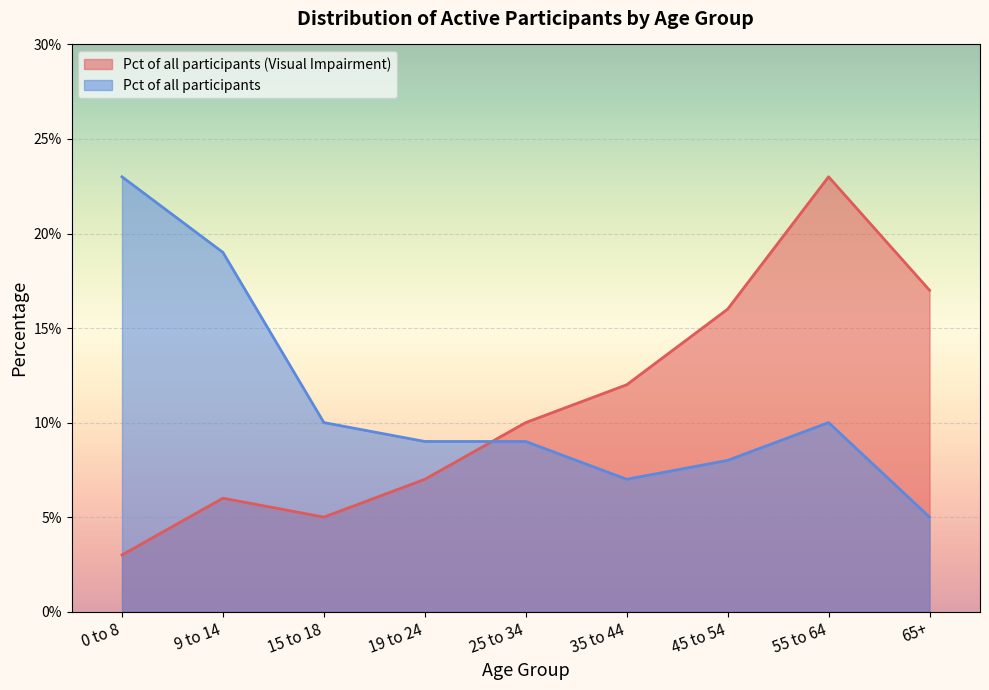

Reading left to right, what are all the values shown in this chart?

Visual Impairment: 0 to 8=0.0	9 to 14=0.1	15 to 18=0.1	19 to 24=0.1	25 to 34=0.1	35 to 44=0.1	45 to 54=0.2	55 to 64=0.2	65+=0.2
Pct of all participants: 0 to 8=0.2	9 to 14=0.2	15 to 18=0.1	19 to 24=0.1	25 to 34=0.1	35 to 44=0.1	45 to 54=0.1	55 to 64=0.1	65+=0.1